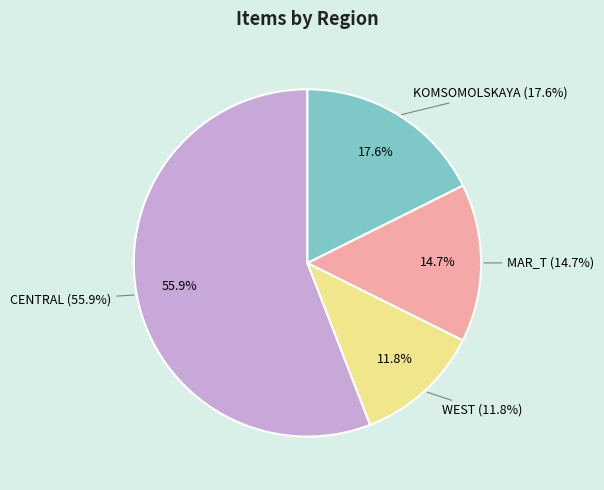

Combined, do MAR_T and WEST account for over 50%?

No